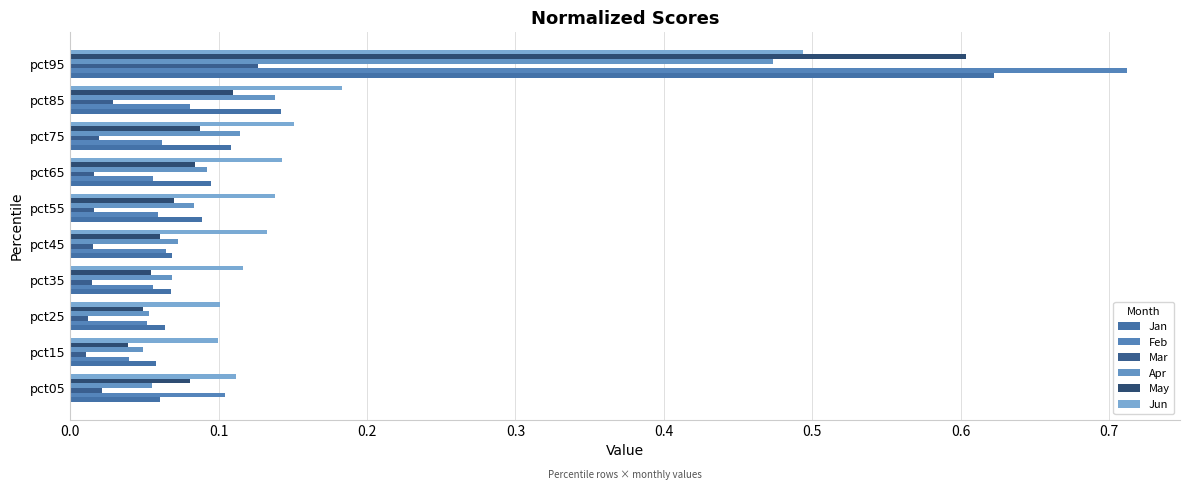

How many series are shown in this chart?

6